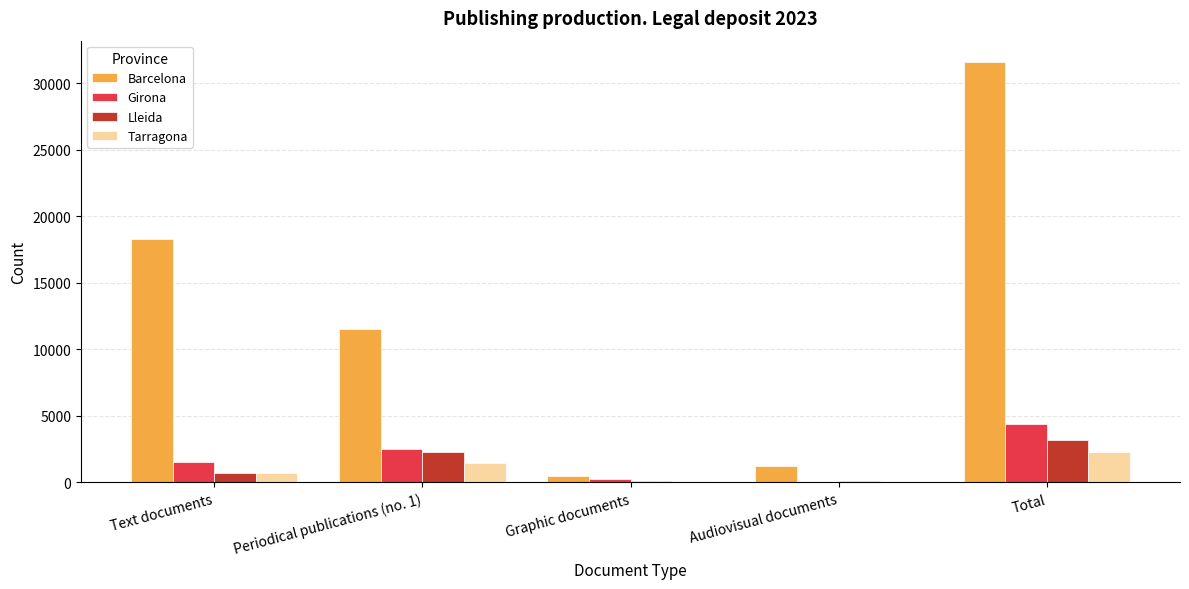

How many categories are shown in the chart?

5